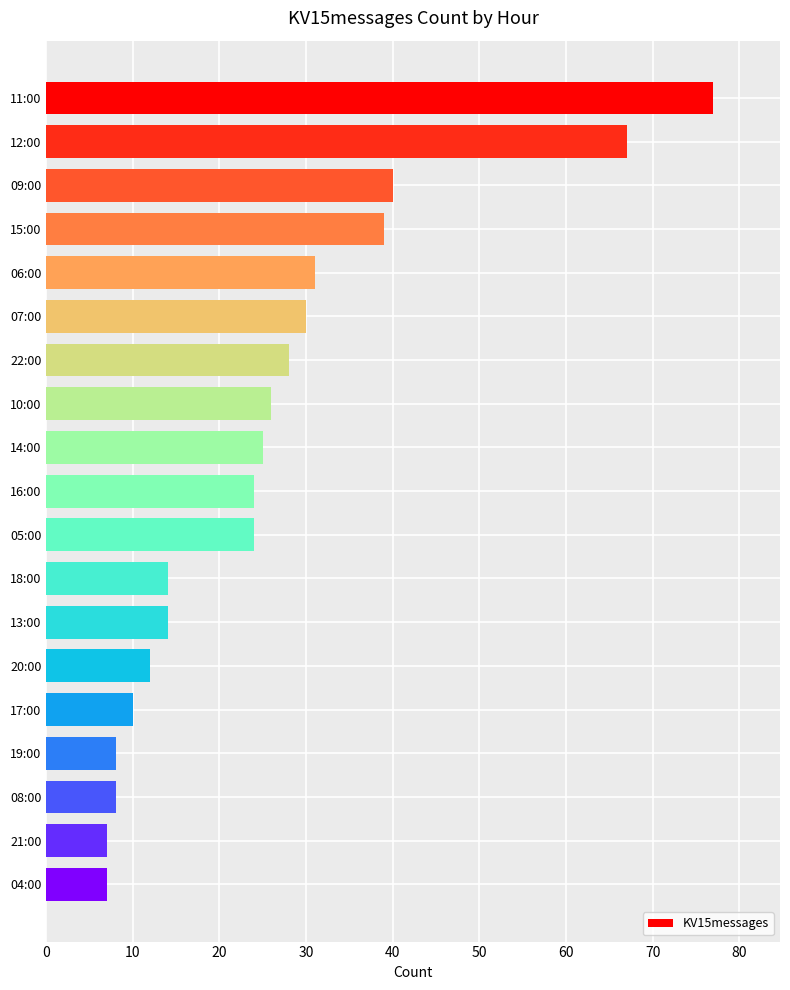

True or false: the data shows 31 at 06:00.

True